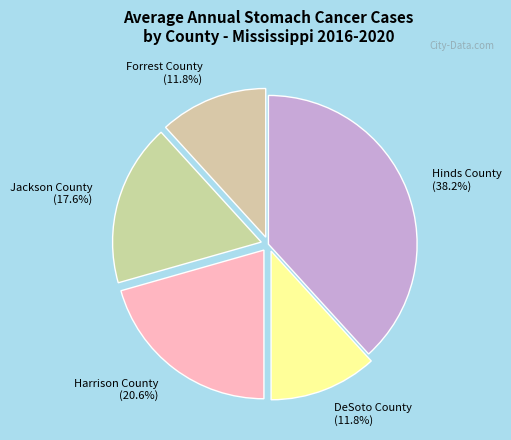

True or false: Forrest County accounts for 3% of the total.

False